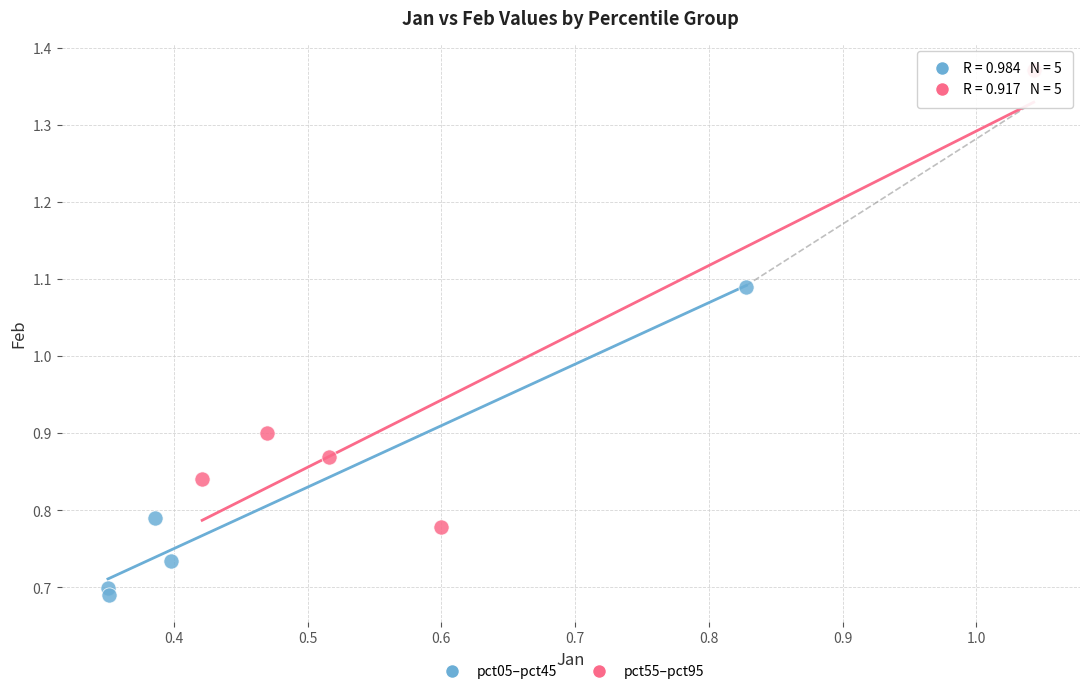

Which series reaches the maximum Y coordinate?

pct55–pct95